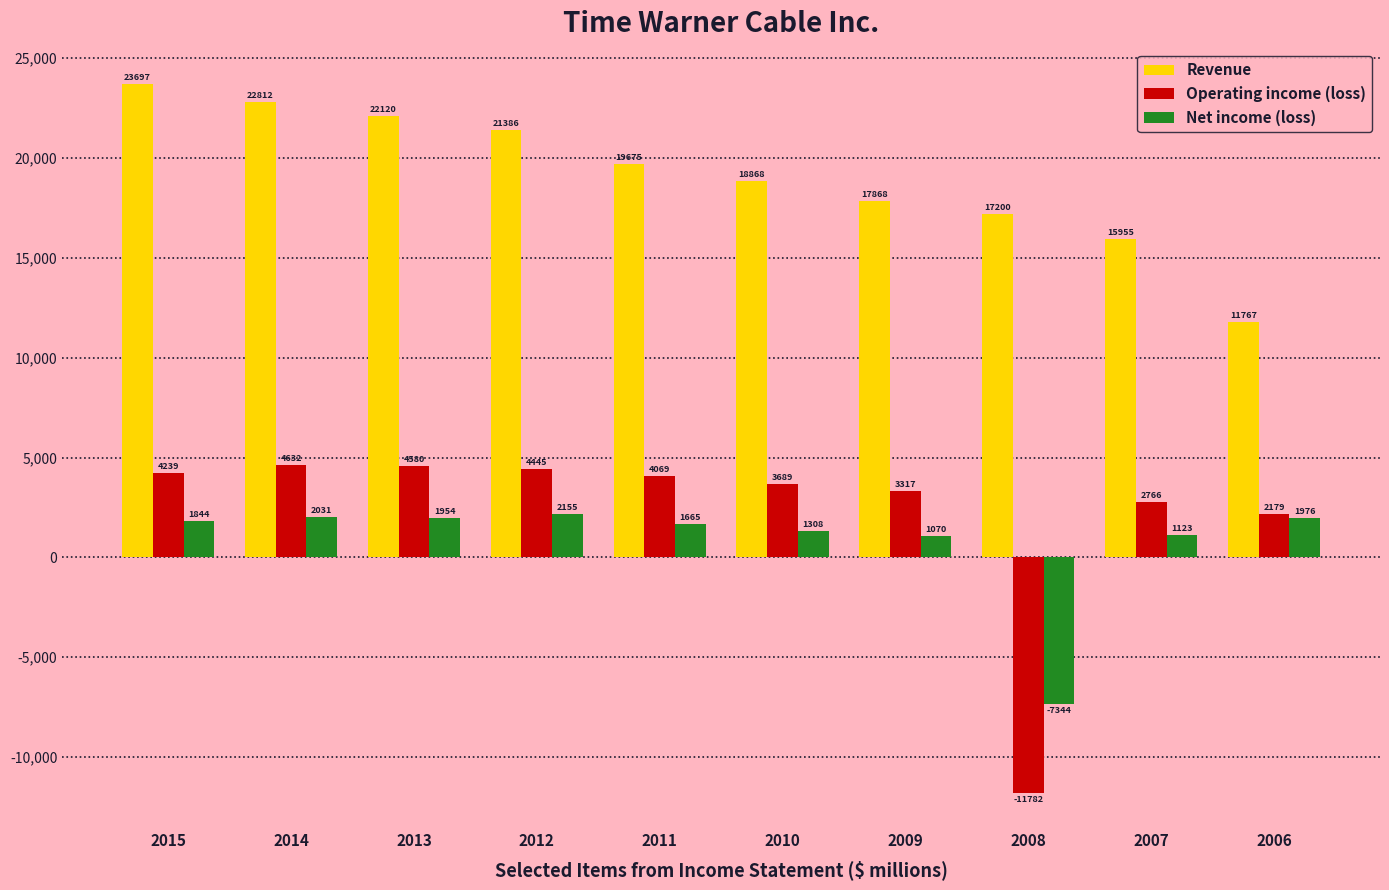

Rank the series at 2007 from highest to lowest value.

Revenue, Operating income (loss), Net income (loss)